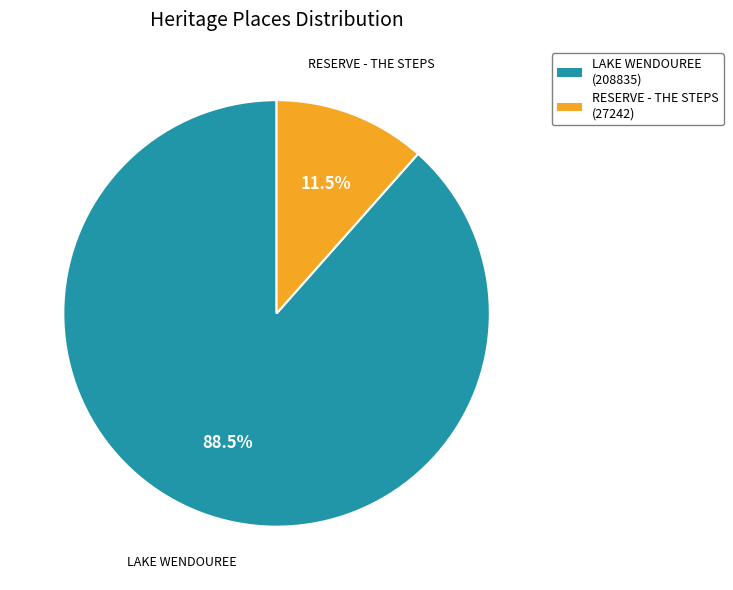

Is there a majority slice in this chart?

Yes